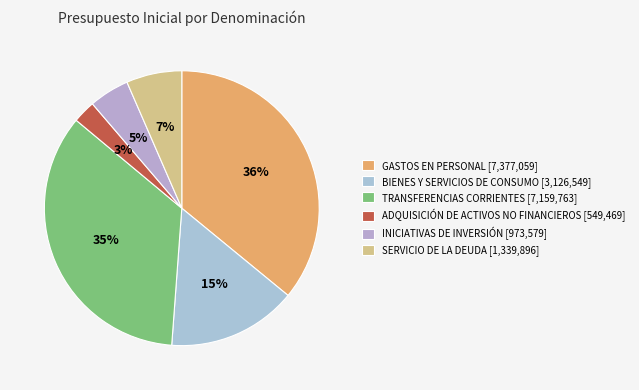

What percentage is the ADQUISICIÓN DE ACTIVOS NO FINANCIEROS slice, to the nearest percent?

3%